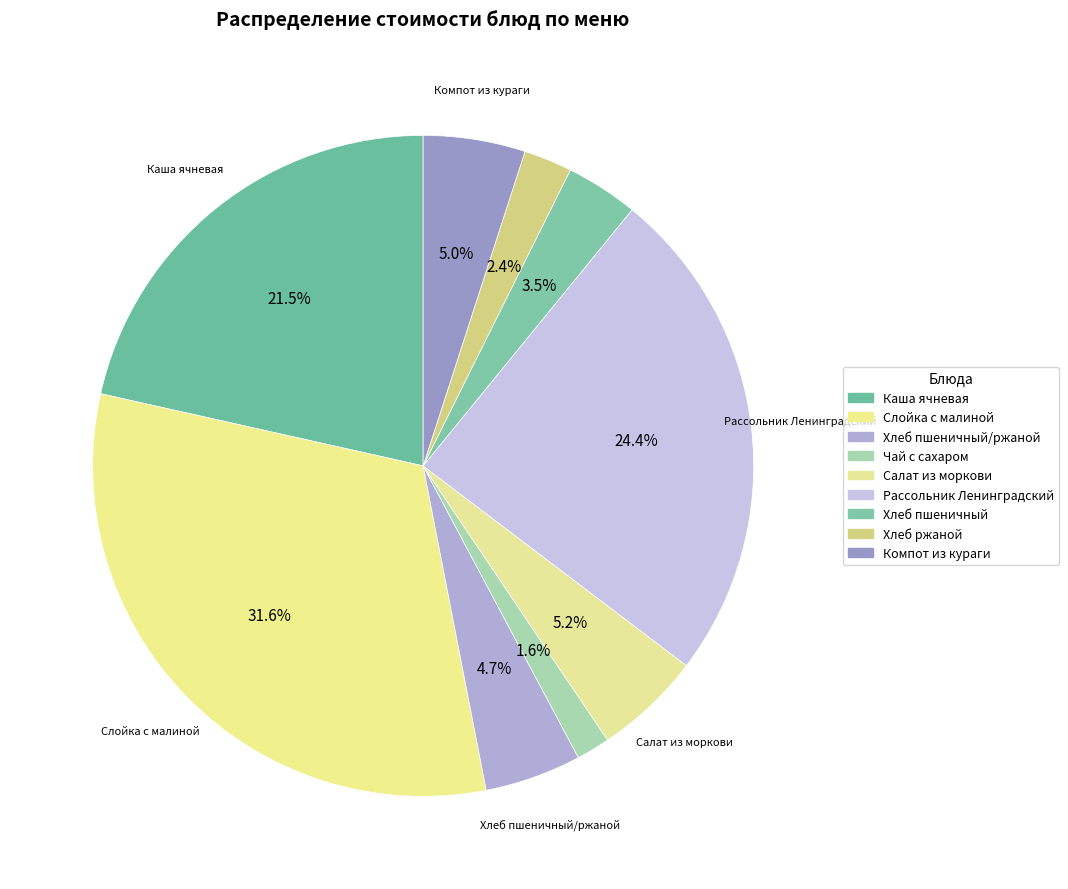

Count the number of slices in the pie.

9